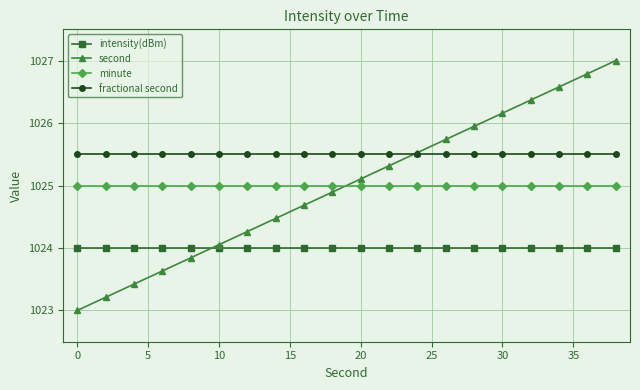

Rank the series by their maximum value, from highest to lowest.

second, fractional second, minute, intensity(dBm)